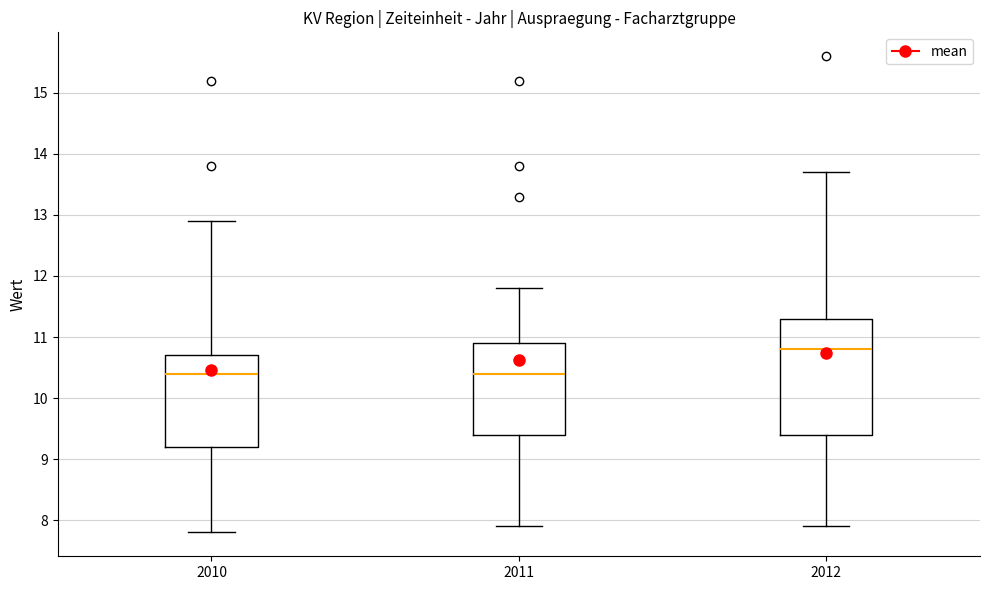

Where is the upper edge of the box at x = 2012 on the y-axis? The values are not printed on the chart, so give them approximately, as read against the axis.

11.3